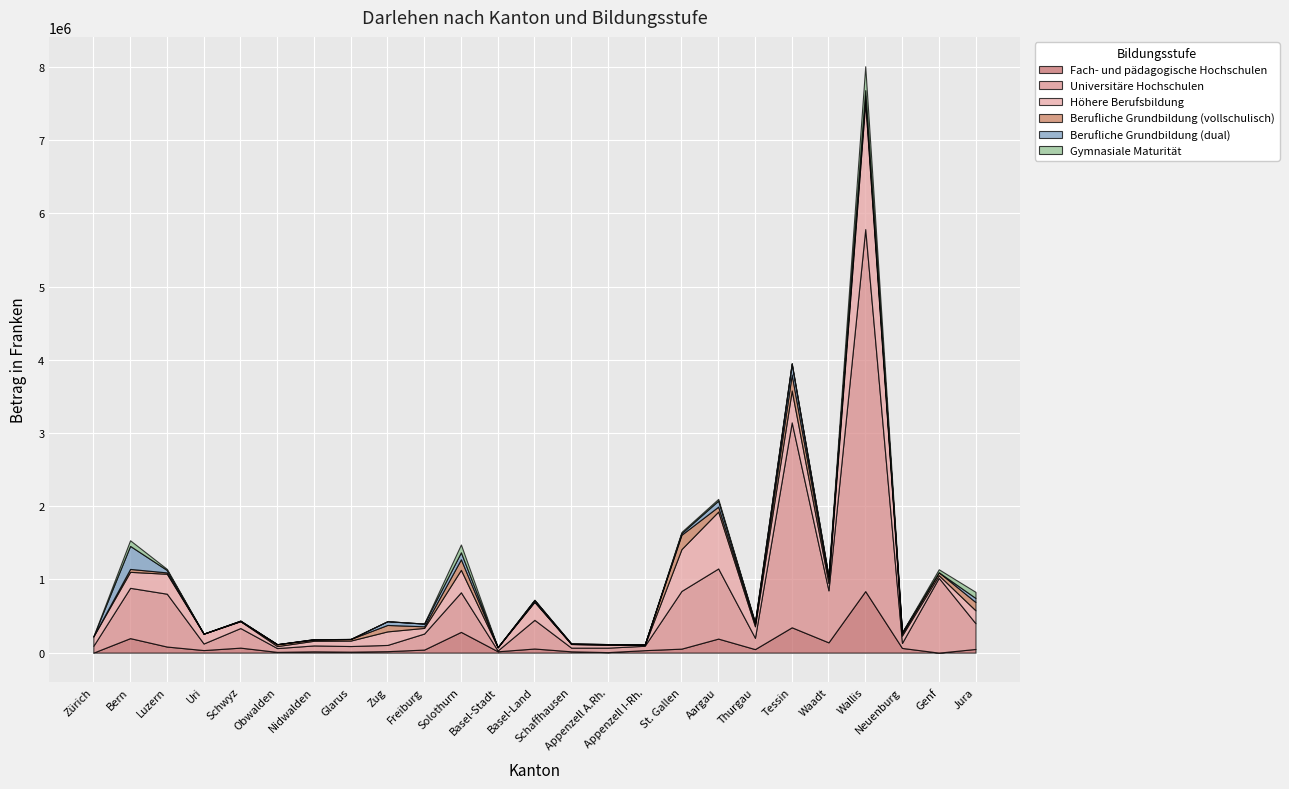

How many intersections are there between Gymnasiale Maturität and Berufliche Grundbildung (dual)?

4